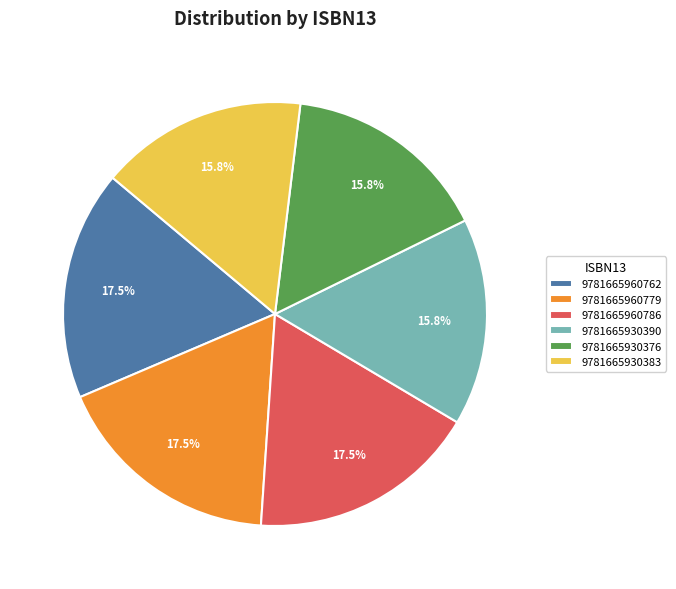

Approximately how many times larger is the value at 9781665960779 compared to 9781665960762?

1.0